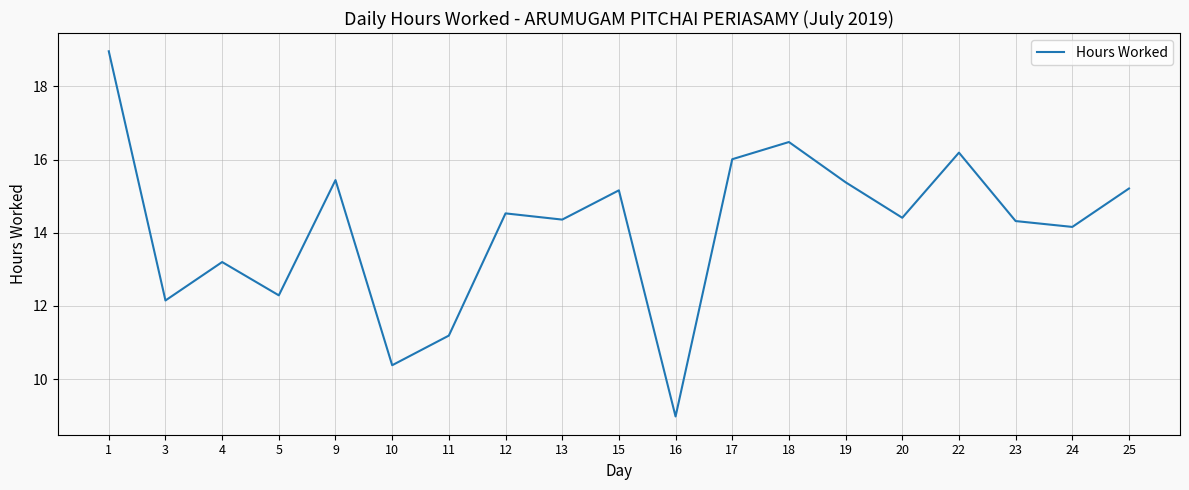

True or false: the data shows 19.6 at 4.

False